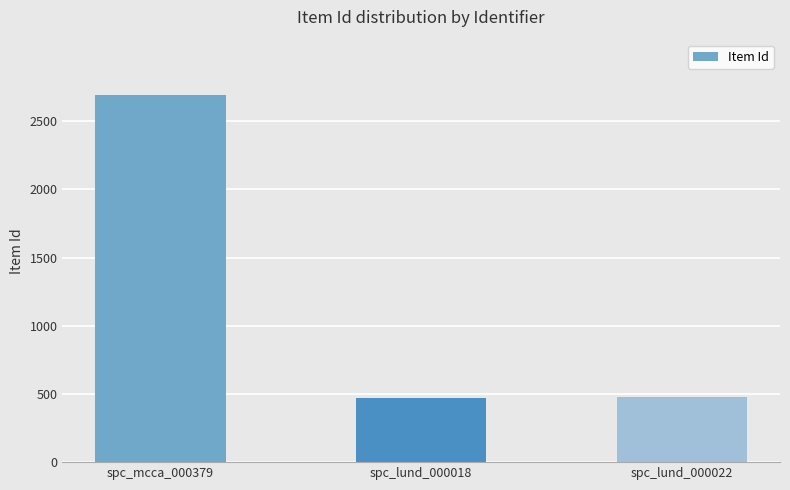

What is the greatest value displayed?

2693